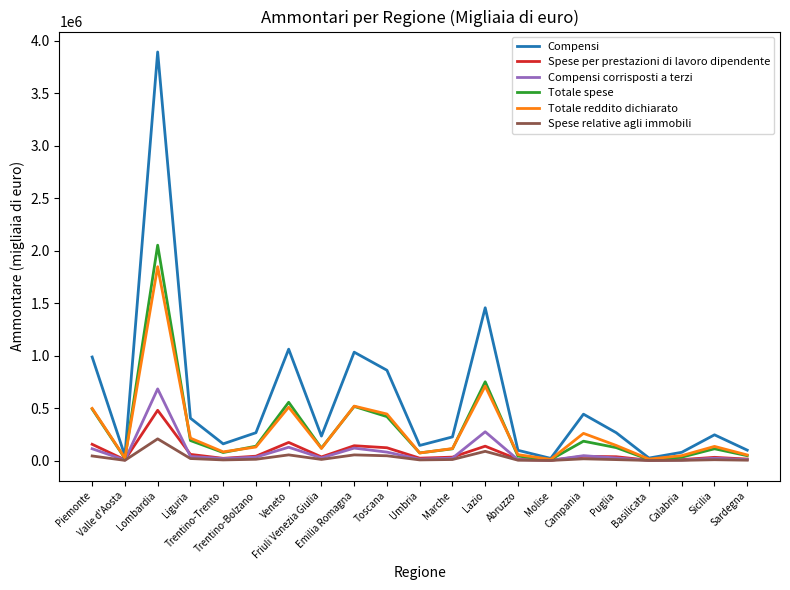

List the series in order of their peak value, highest first.

Compensi, Totale spese, Totale reddito dichiarato, Compensi corrisposti a terzi, Spese per prestazioni di lavoro dipendente, Spese relative agli immobili